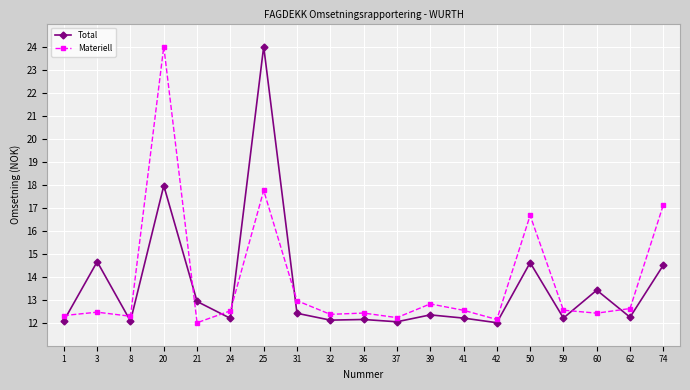

Is the value of Total at 32 greater than the value of Materiell at 74?

No